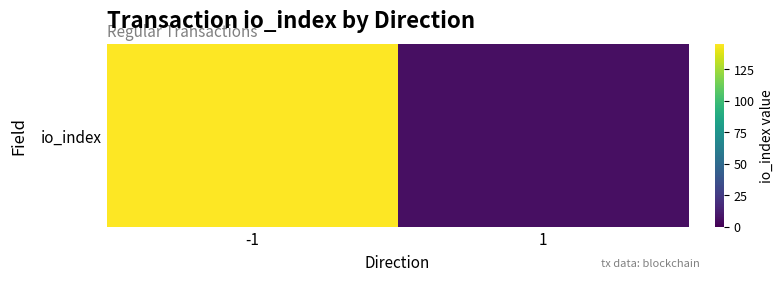

True or false: the data shows 3 at 1.

False